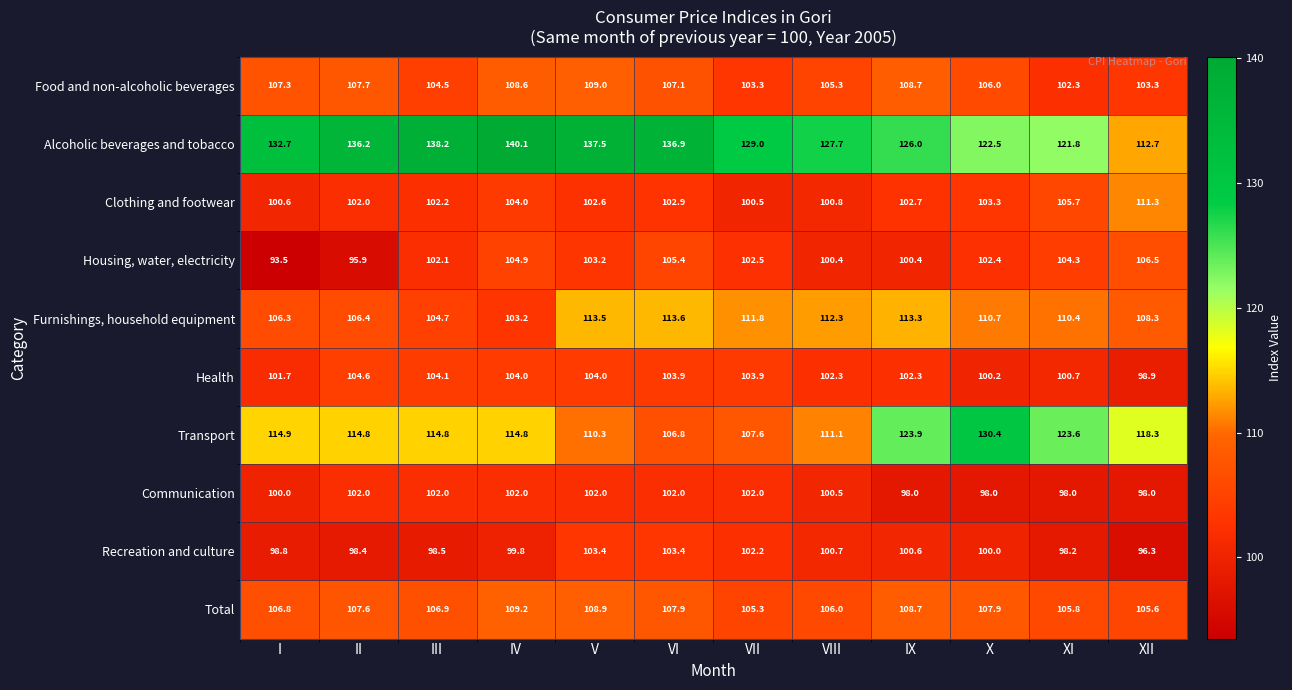

At how many categories does at least one series exceed 117?

12